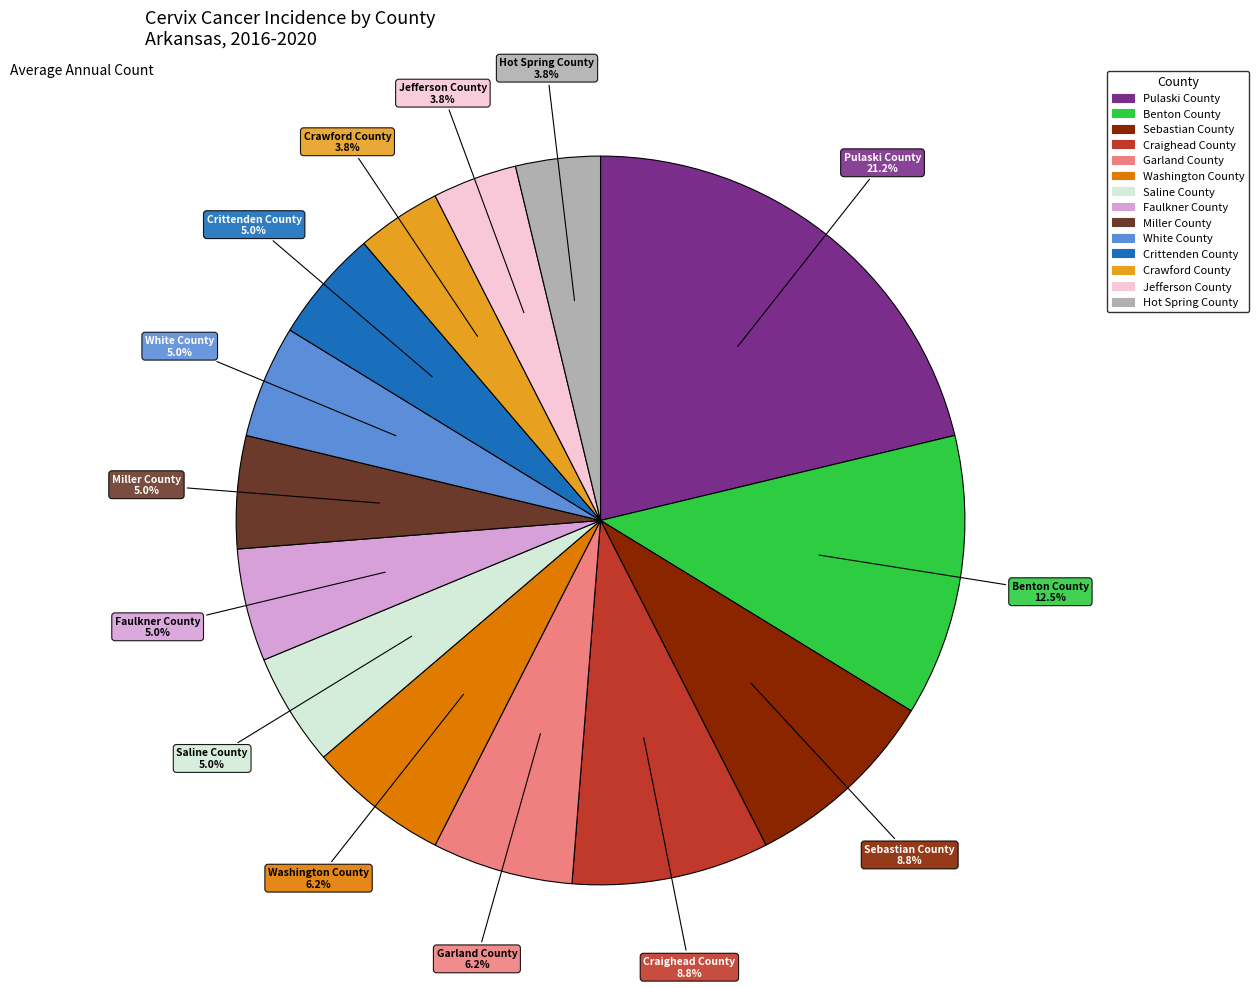

Count the number of slices in the pie.

14